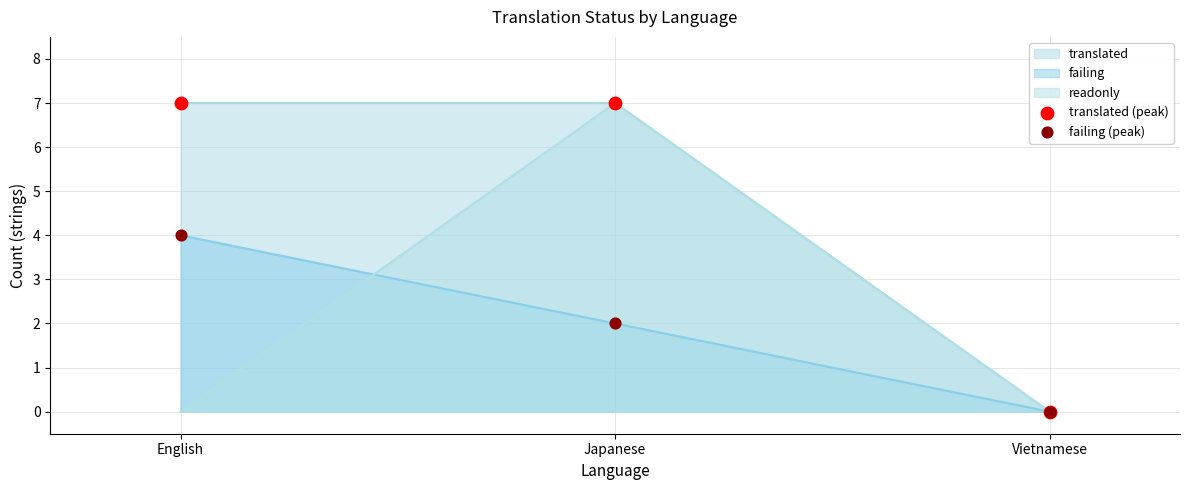

Which series contains the highest Y value?

translated (peak)